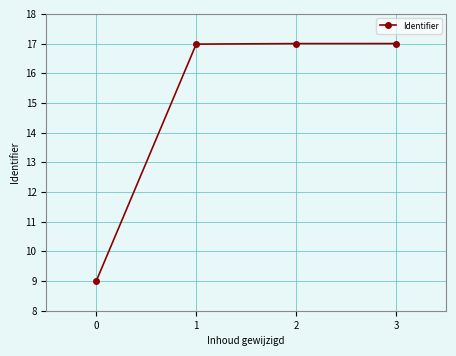

What is the greatest value displayed?

17.0